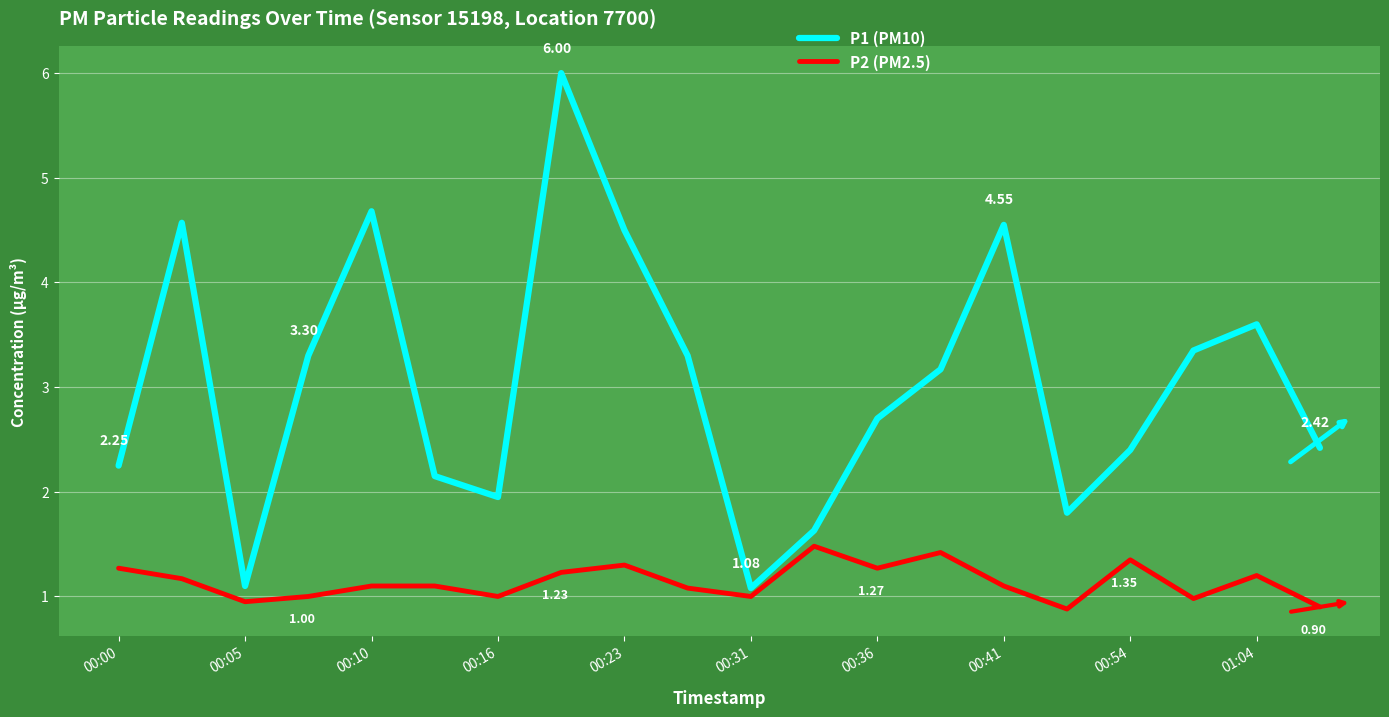

Does the chart have visible grid lines?

Yes